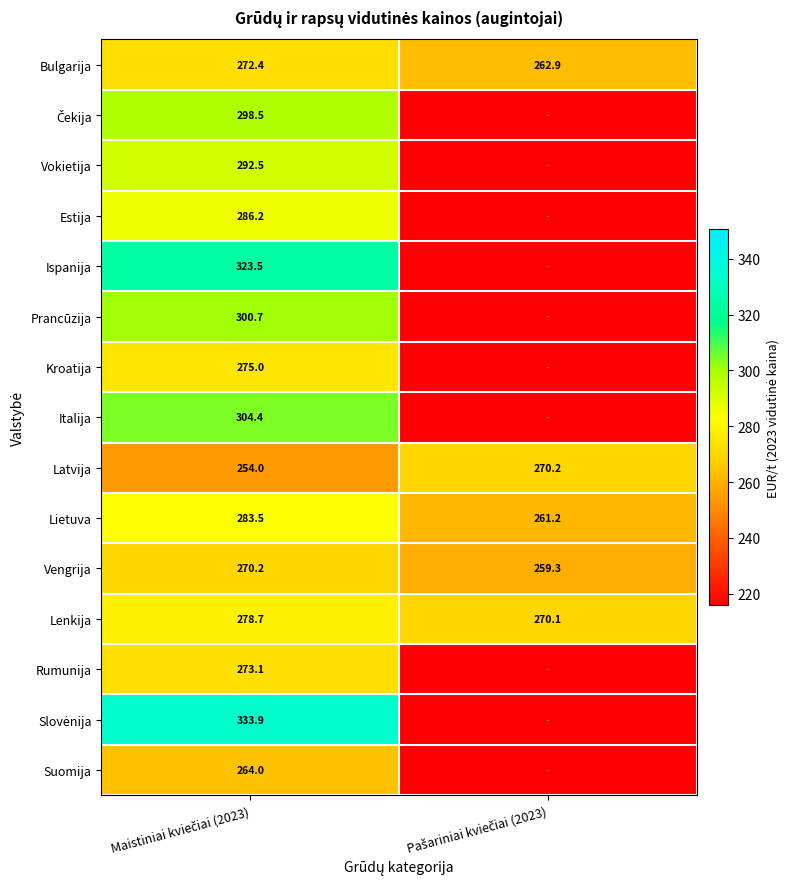

Is it true that Ispanija equals 459.5 at Maistiniai kviečiai (2023)?

False